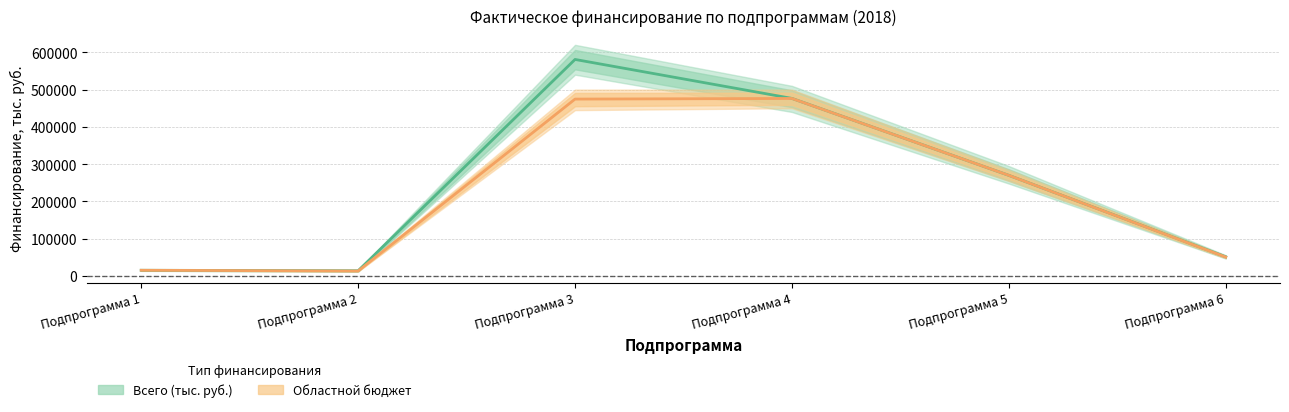

The Областной бюджет series shows 13752.4 at Подпрограмма 2. True or false?

True